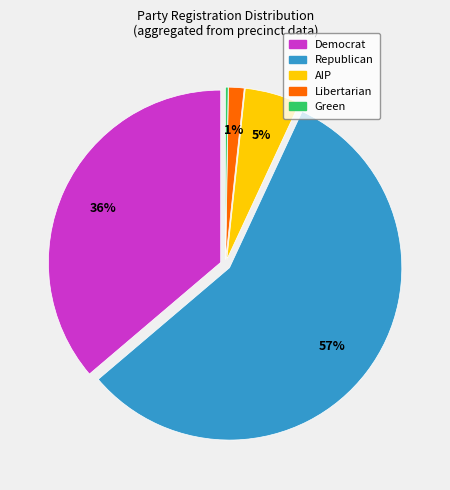

True or false: Democrat accounts for 36% of the total.

True